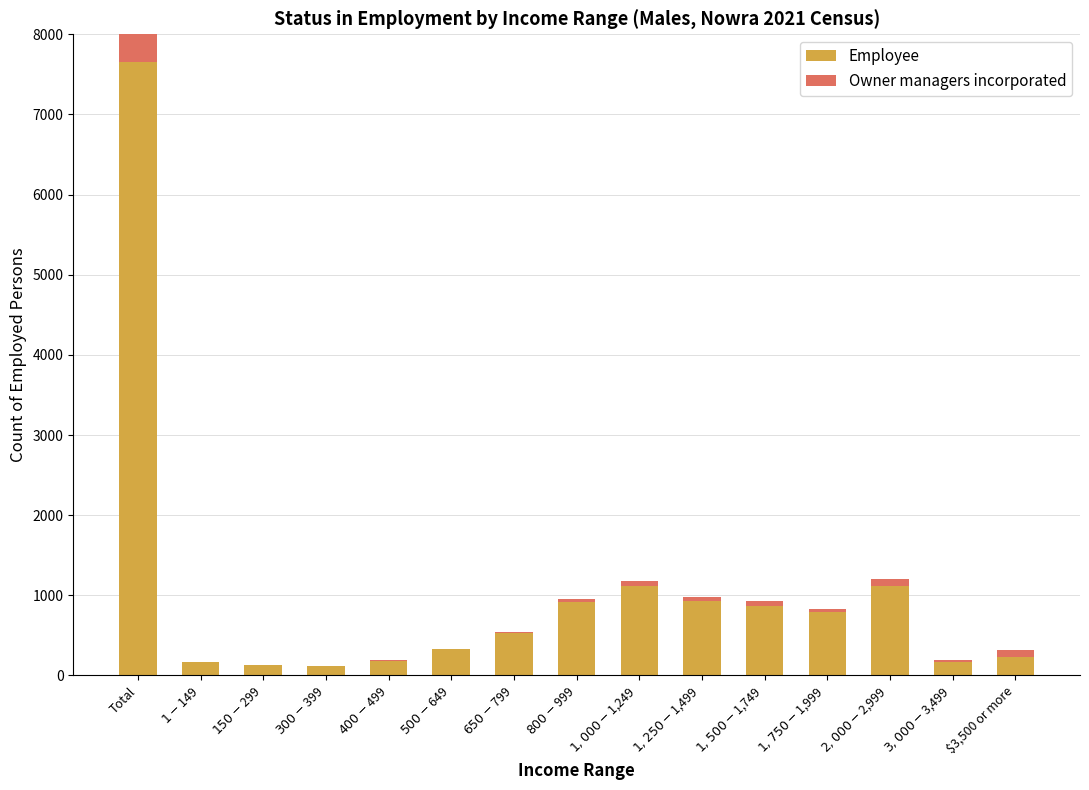

What is the maximum value for Employee?

7652